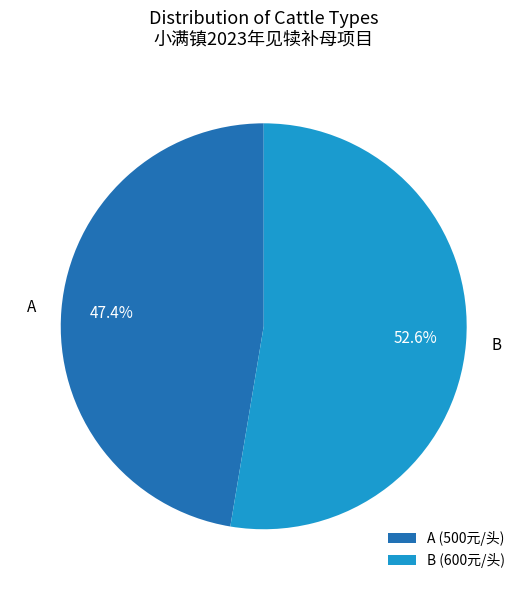

What percentage is the A slice, to the nearest percent?

47%